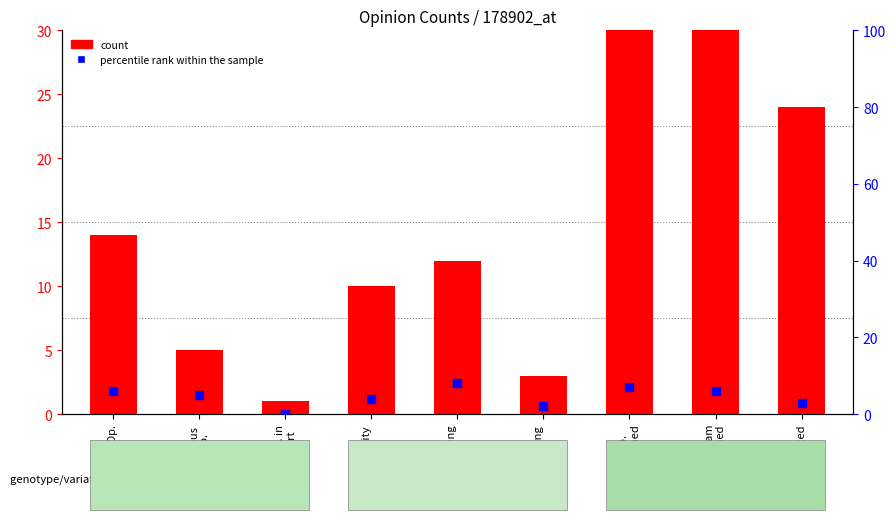

Which series has the largest Y range (max minus min)?

count